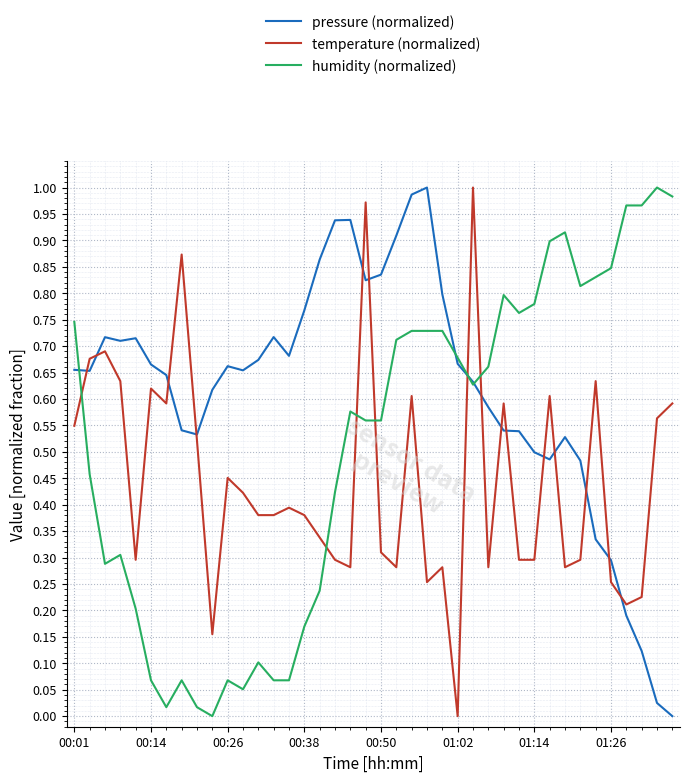

How many times do temperature (normalized) and humidity (normalized) cross each other?

6